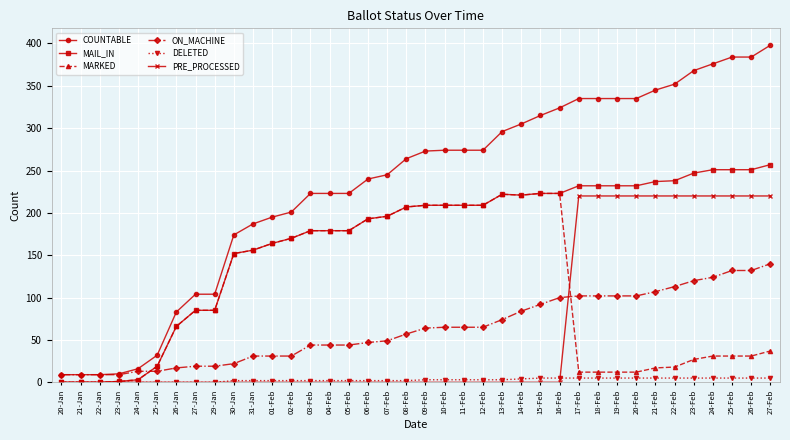

What are all the series names shown in the legend?

COUNTABLE, MAIL_IN, MARKED, ON_MACHINE, DELETED, PRE_PROCESSED